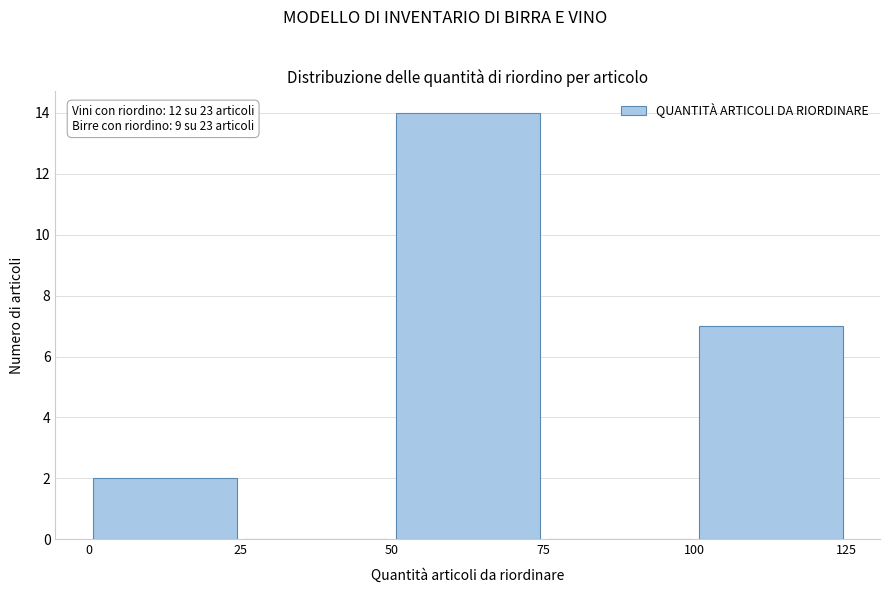

Which range on the x-axis has the tallest bar?

50 to 75